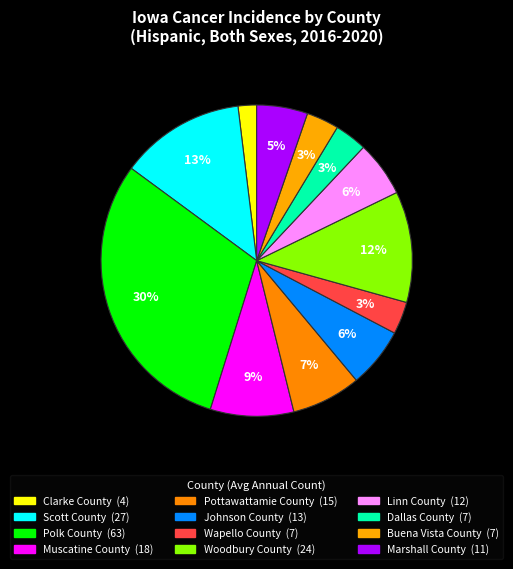

Is there any slice that represents more than half of the pie?

No